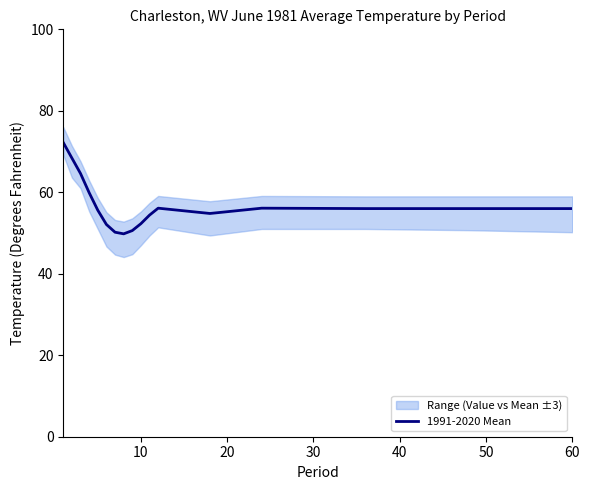

How many interior local peaks (higher than both neighbors) does the data have?

2